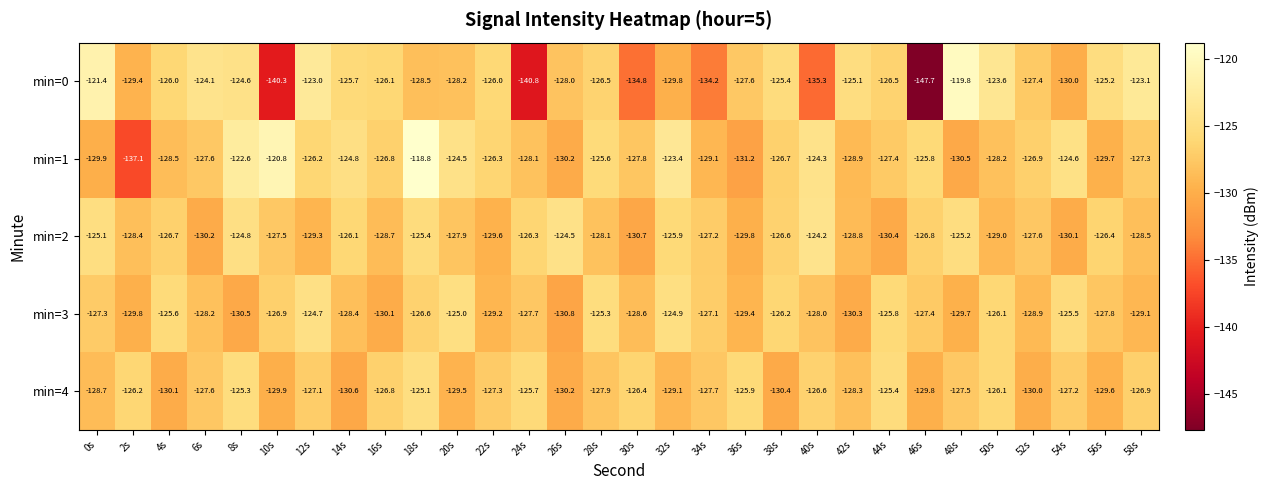

Rank the series by their maximum value, from highest to lowest.

min=1, min=0, min=2, min=3, min=4